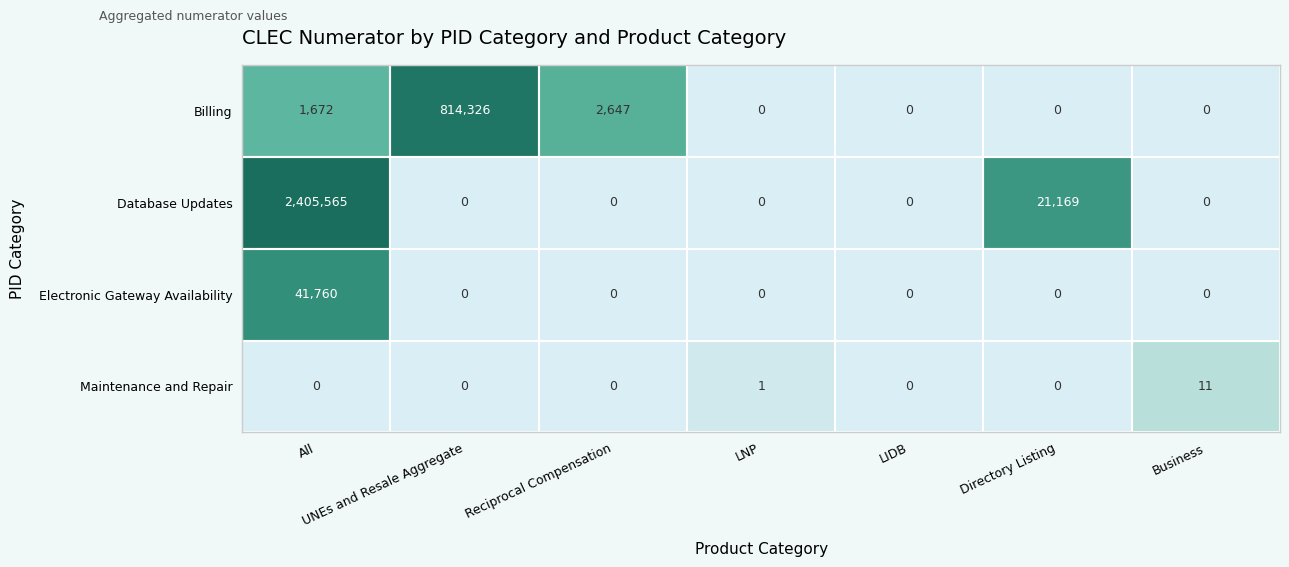

True or false: Database Updates has a value of 2405565 at All.

True